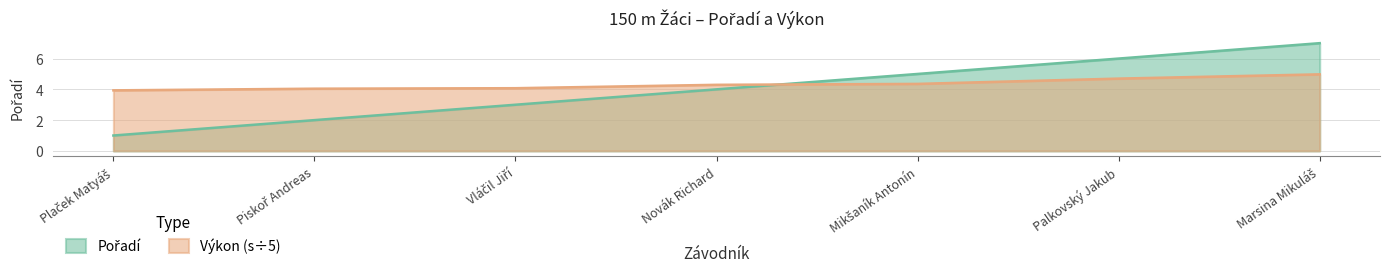

Rank the series by their average value, from lowest to highest.

Pořadí, Výkon